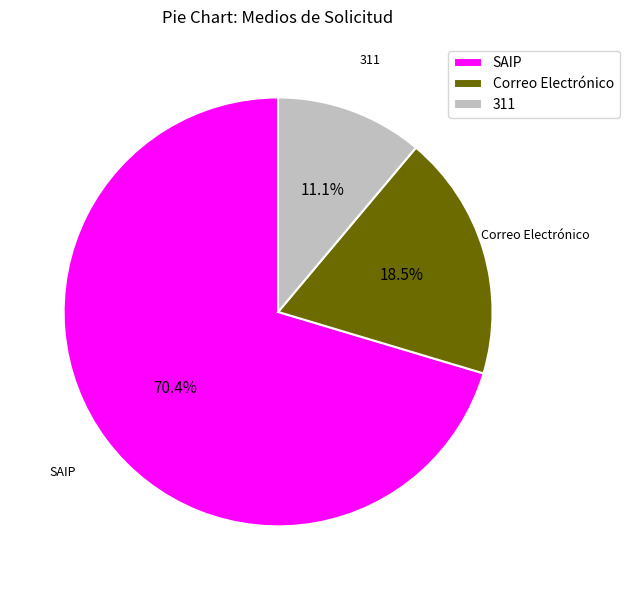

Is it true that SAIP is 85% of the pie?

False